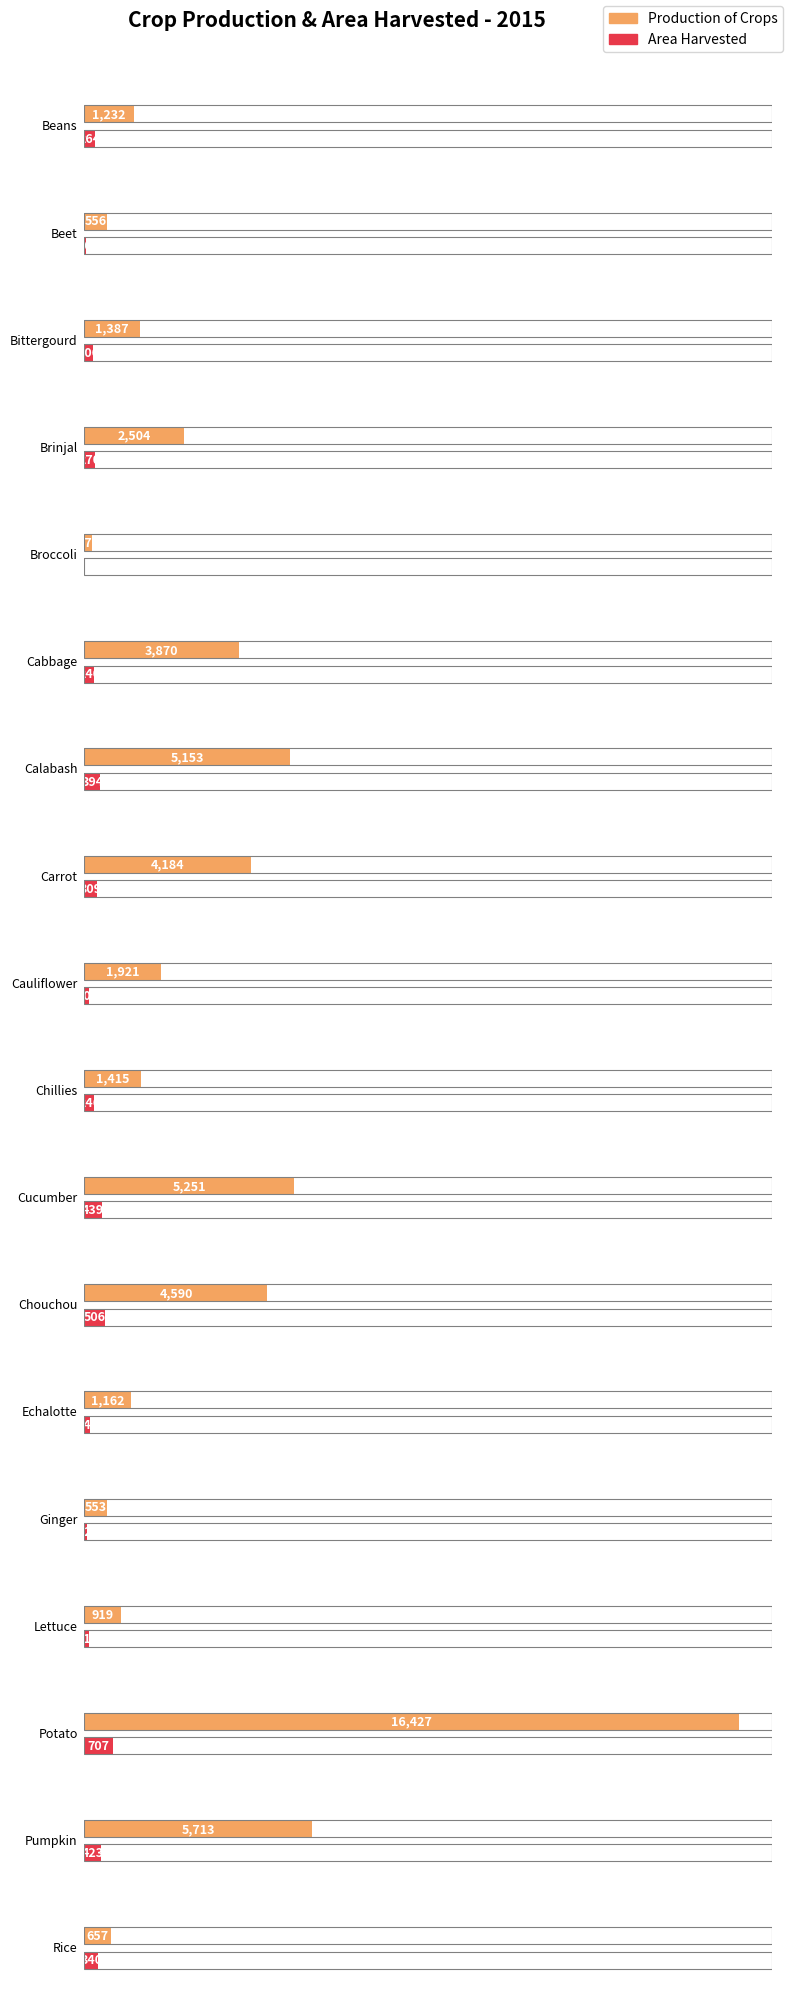

What value does the Area_Harvested series have at Potato?

707